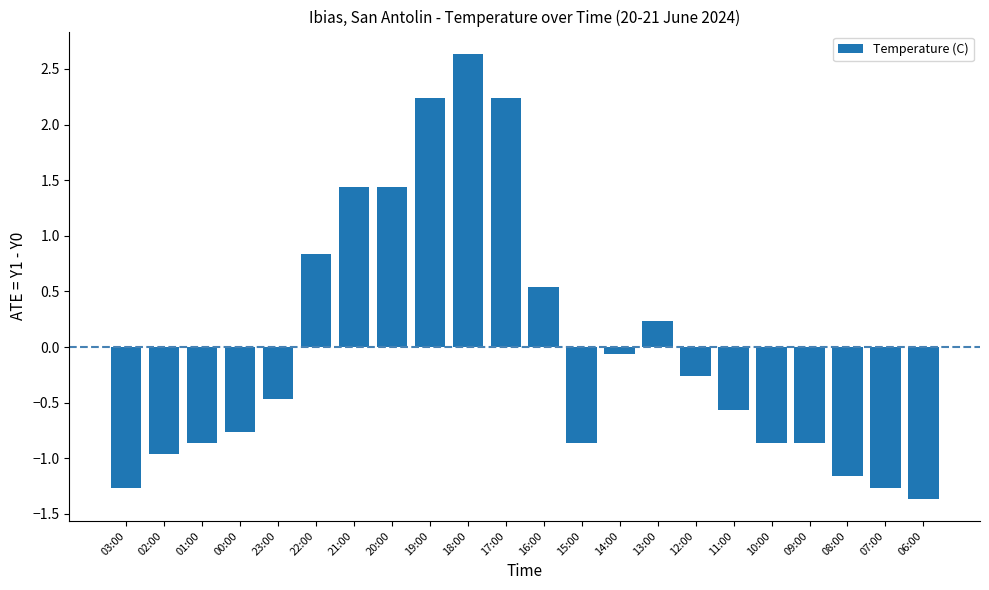

Where does the data first go above 0?

22:00